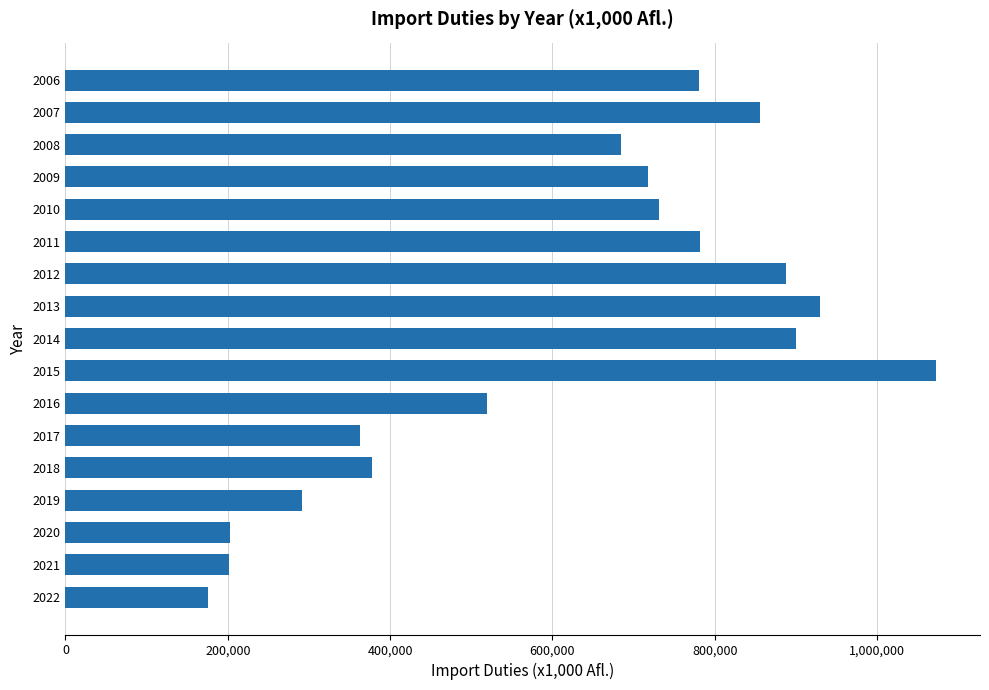

What is the smallest value displayed?

176102